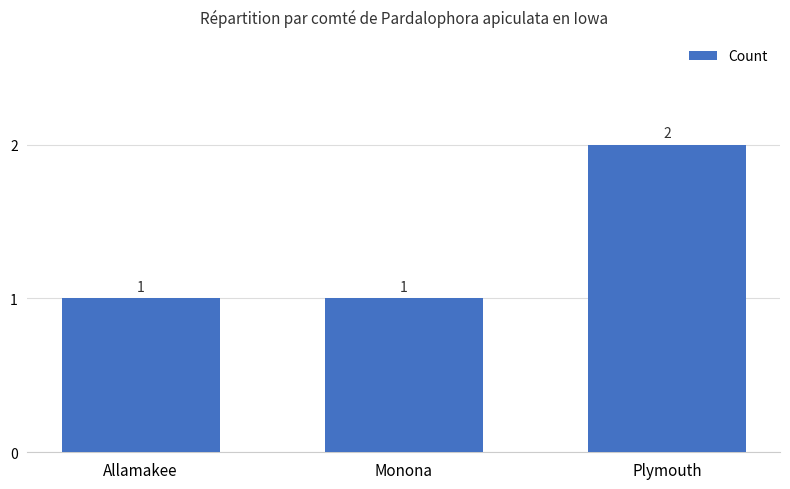

Reading left to right, list all the values displayed in this chart.

Allamakee=1	Monona=1	Plymouth=2